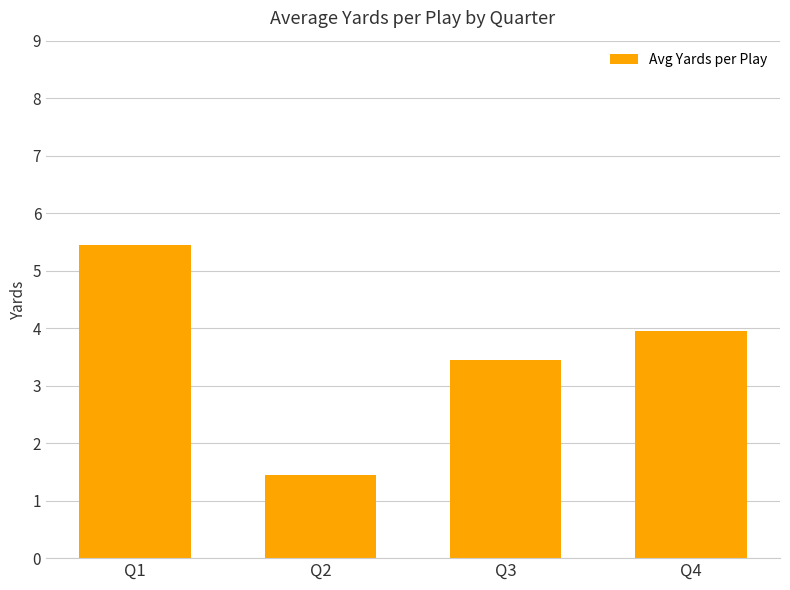

How many bars are there in total?

4